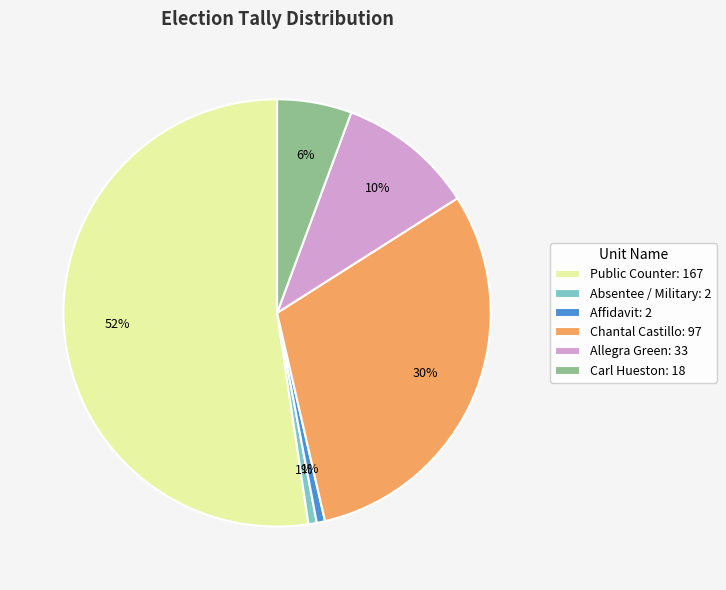

The Carl Hueston: 18 slice represents 6% of the pie. True or false?

True